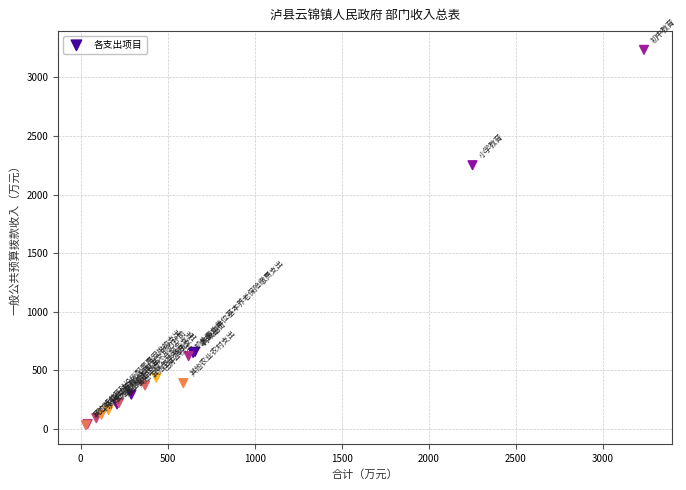

What Y value in the scatter plot is closest to 1632?

2250.7